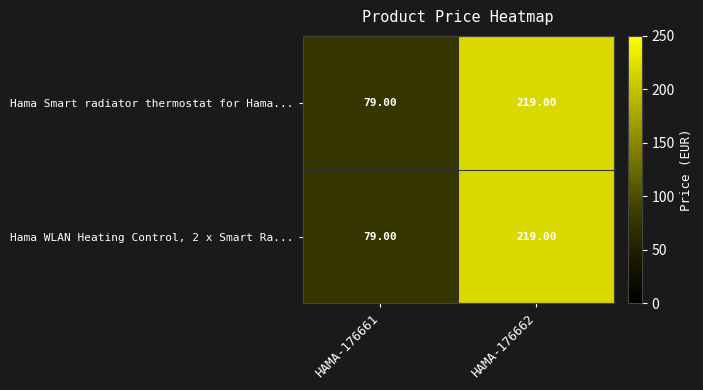

At how many categories does at least one series exceed 136?

1